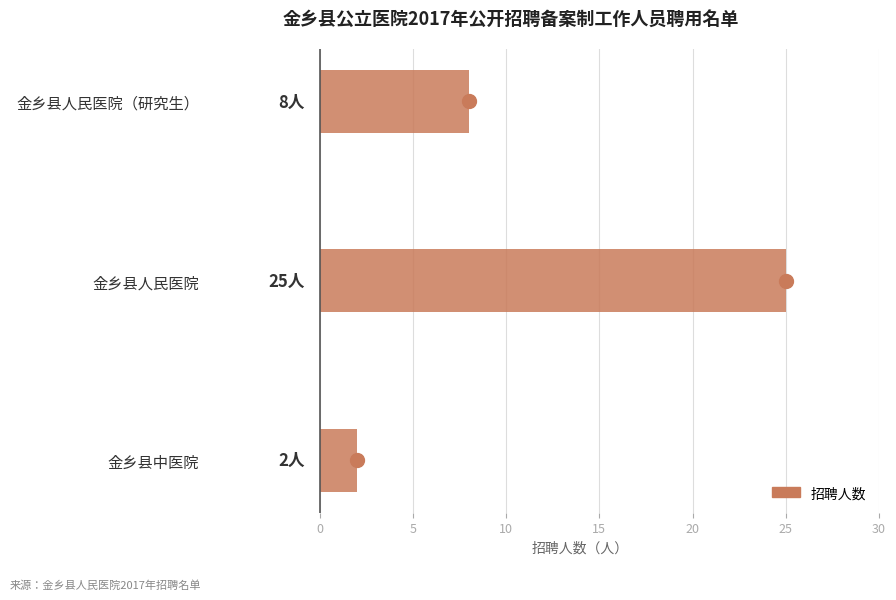

The chart shows a value of 2 at 金乡县中医院. True or false?

True